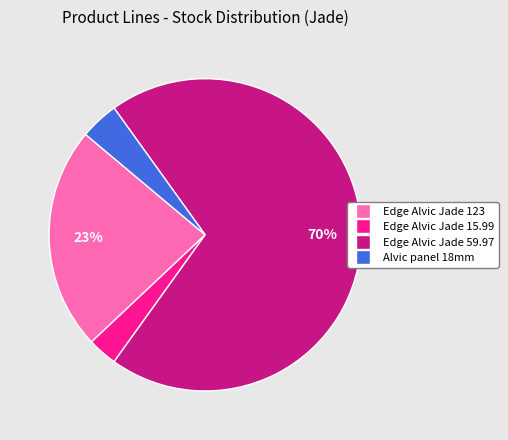

Does any single category account for the majority?

Yes